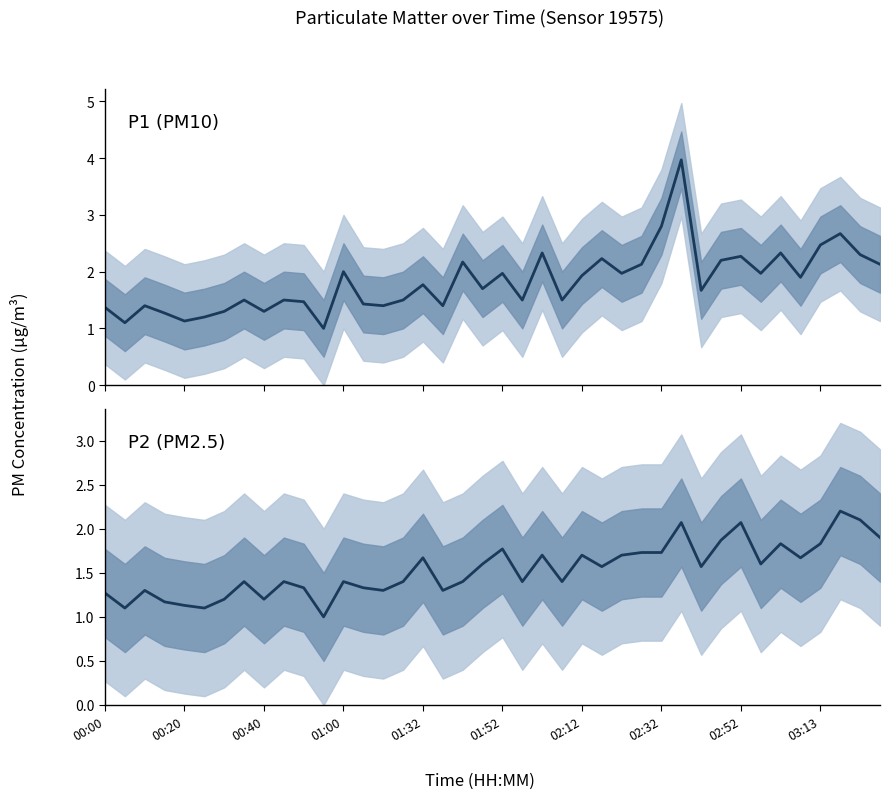

What is the lowest value of the P1 series?

1.0